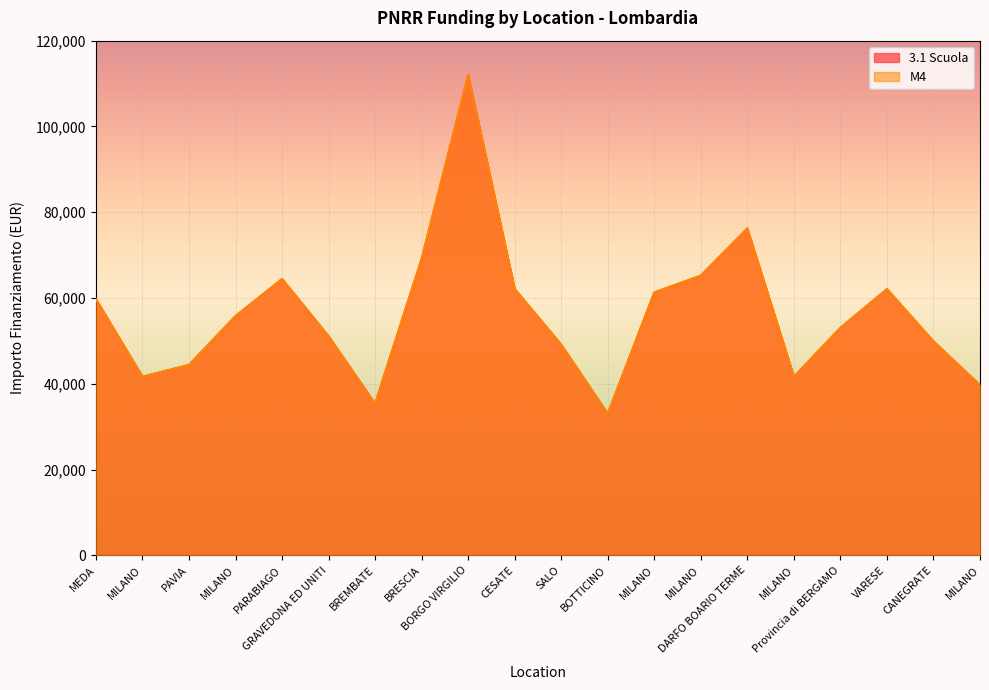

What is the difference between the maximum and second lowest values in the 3.1 Scuola series?

76596.7